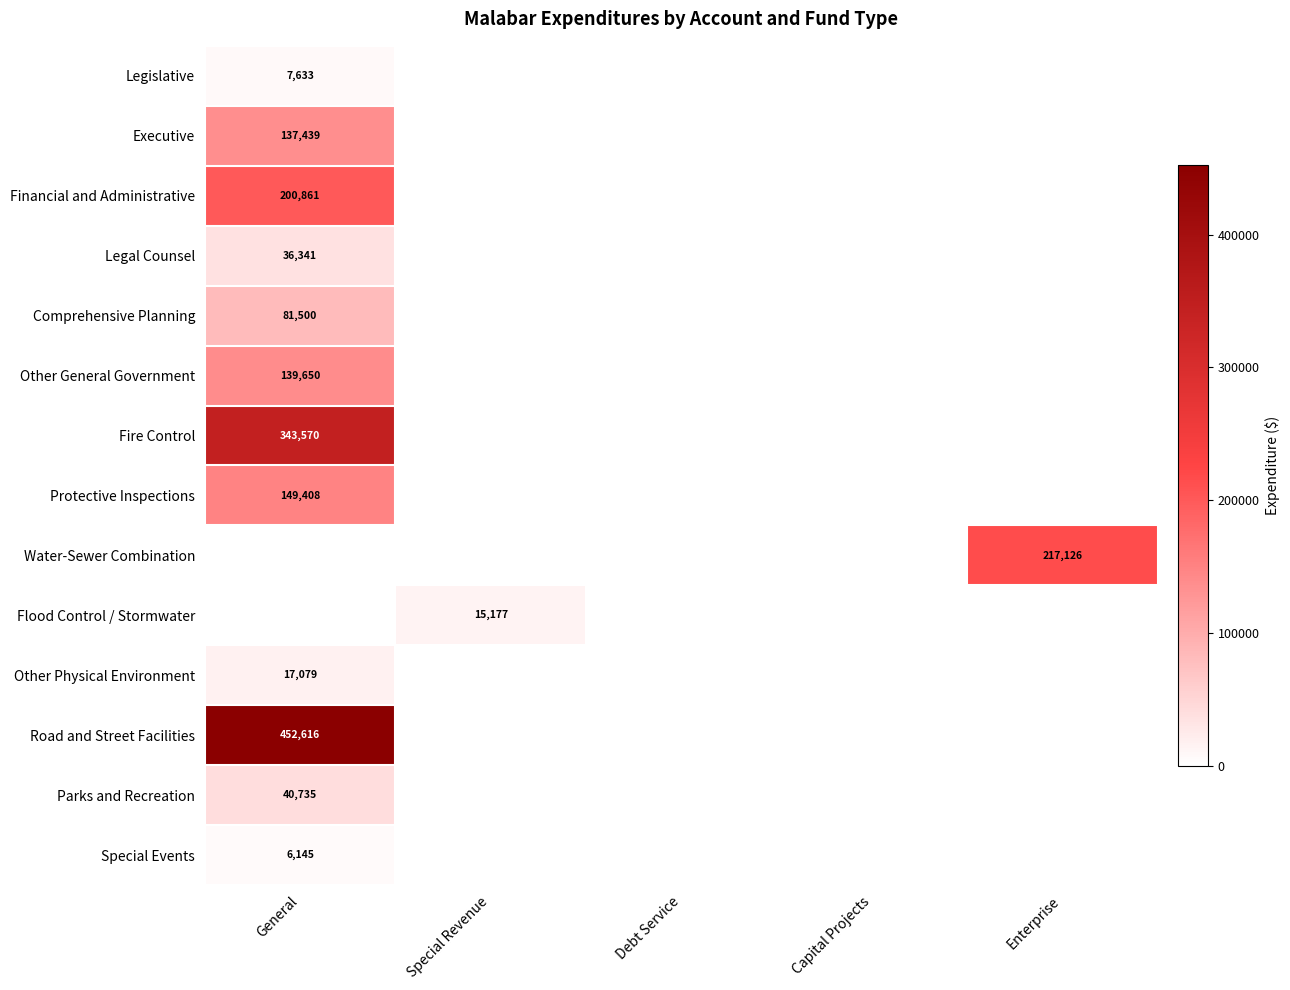

Which has a higher value, Special Revenue or General?

General